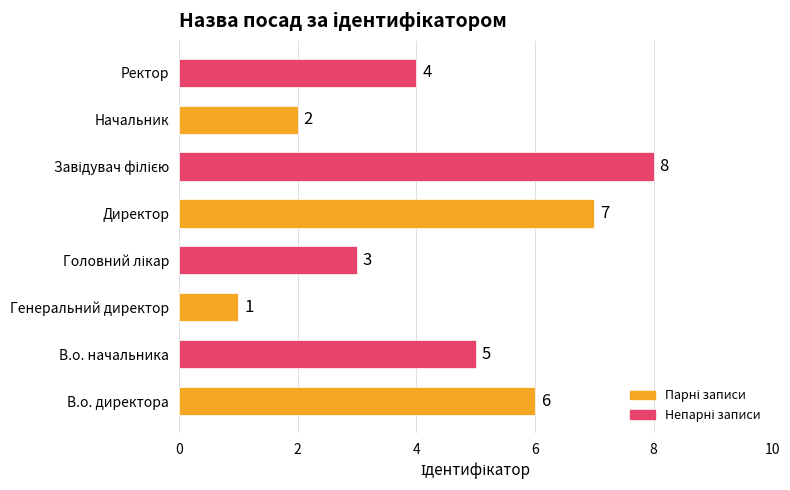

The value at Директор is 7. True or false?

True